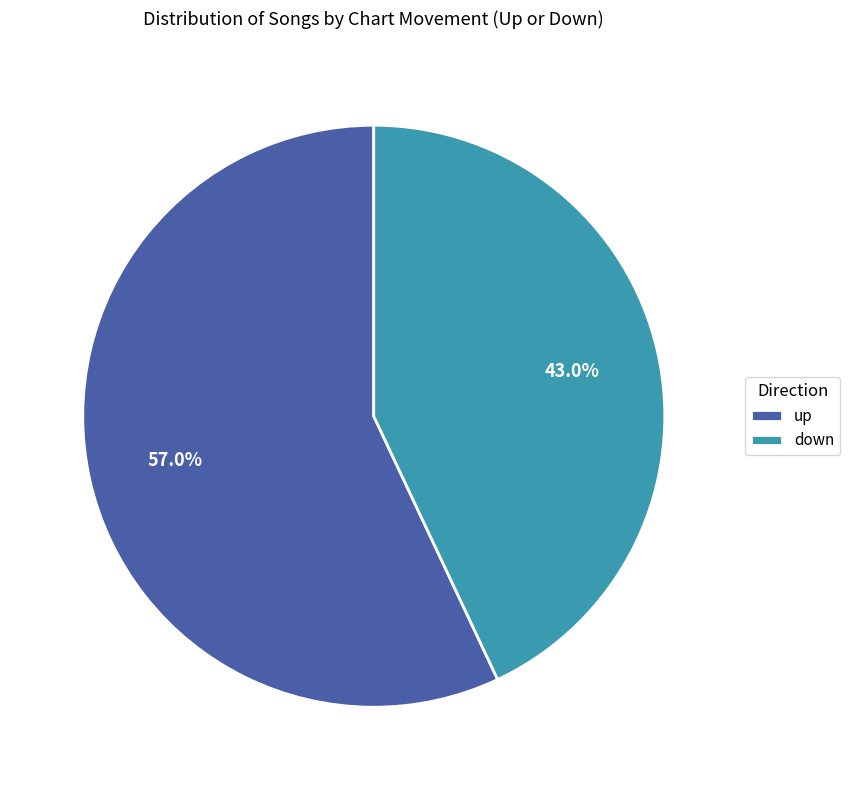

True or false: up accounts for 66% of the total.

False